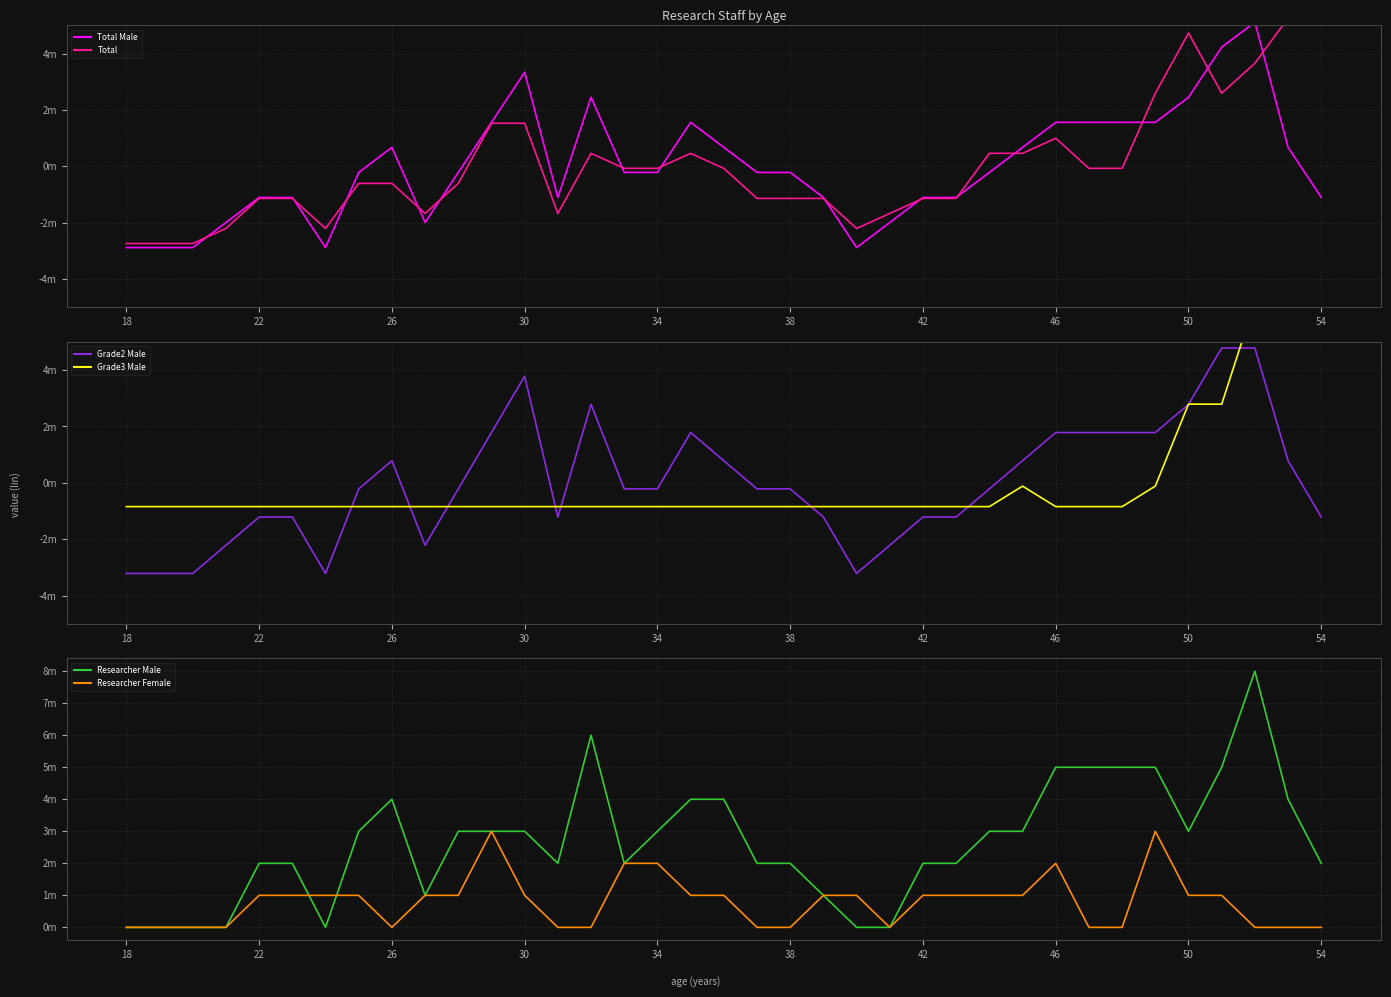

How many values in Grade2 Male are below zero?

22